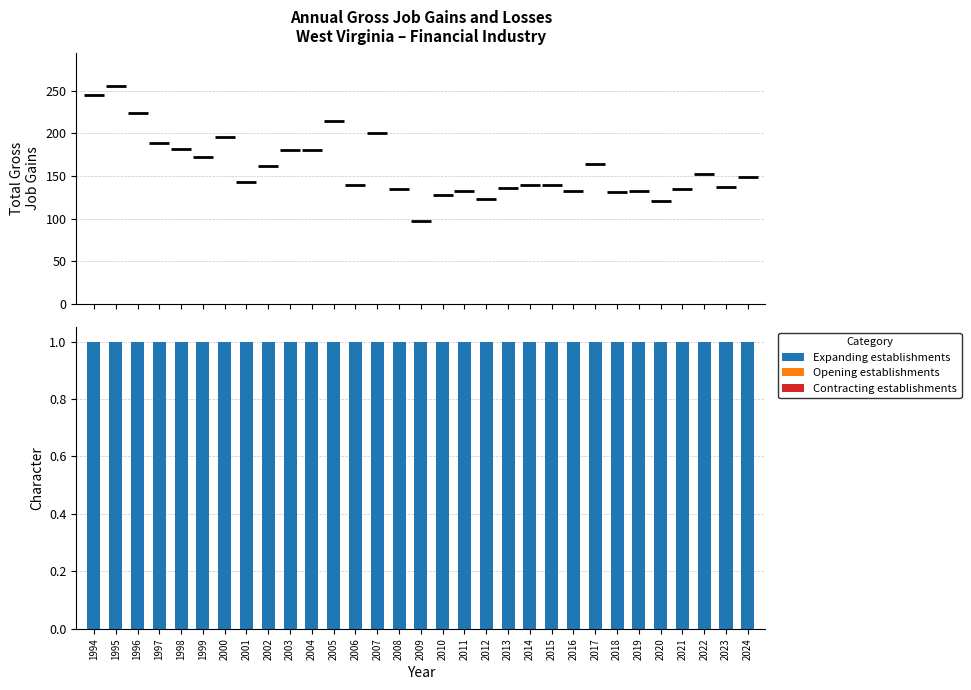

Which series has the largest Y range (max minus min)?

Total gross job gains